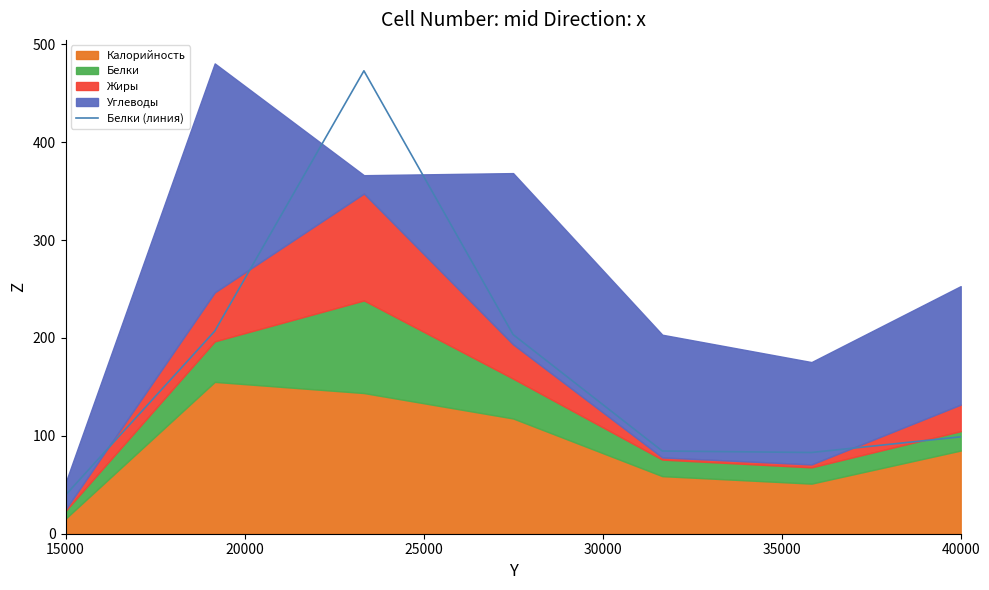

Reading left to right, list all the values displayed in this chart.

39.5	207.0	473.0	203.5	84.5	83.0	99.0